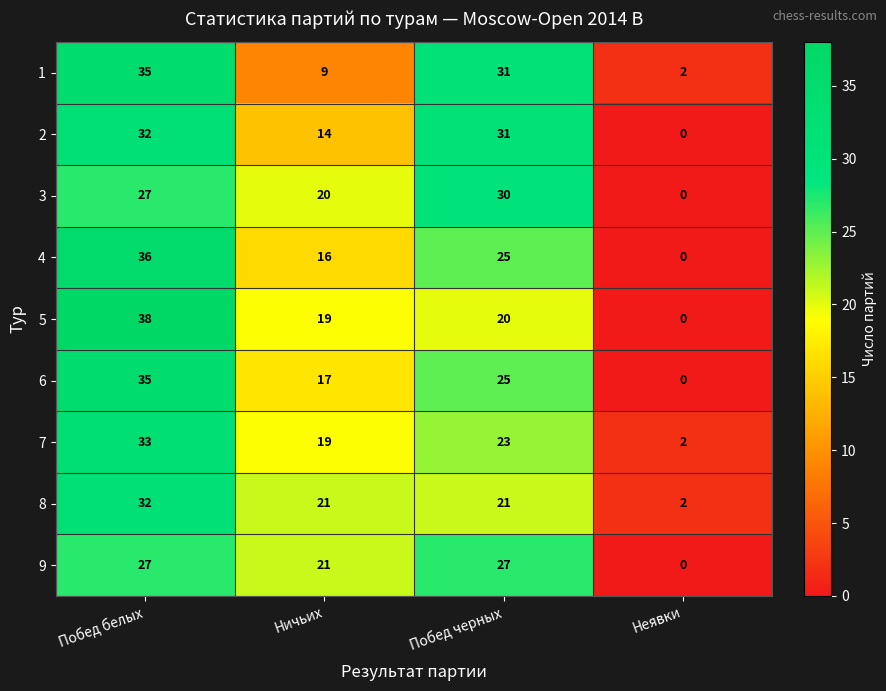

What is the average value of the 7 series?

19